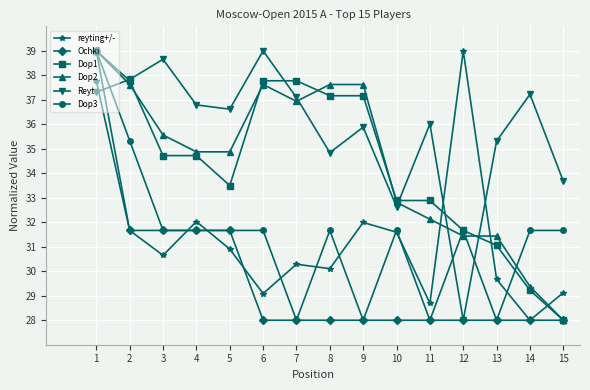

Where is the first local maximum for reyting+/-?

4